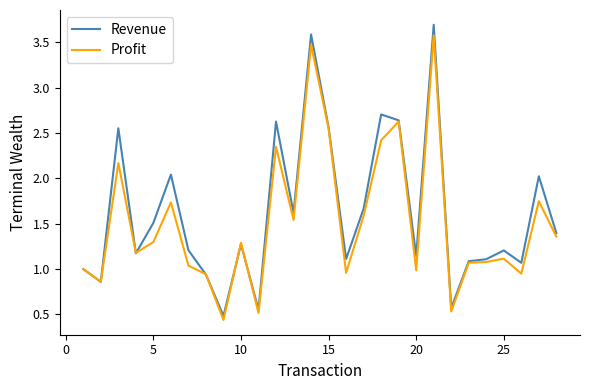

True or false: Revenue has more than 2 points higher than both neighbors.

True